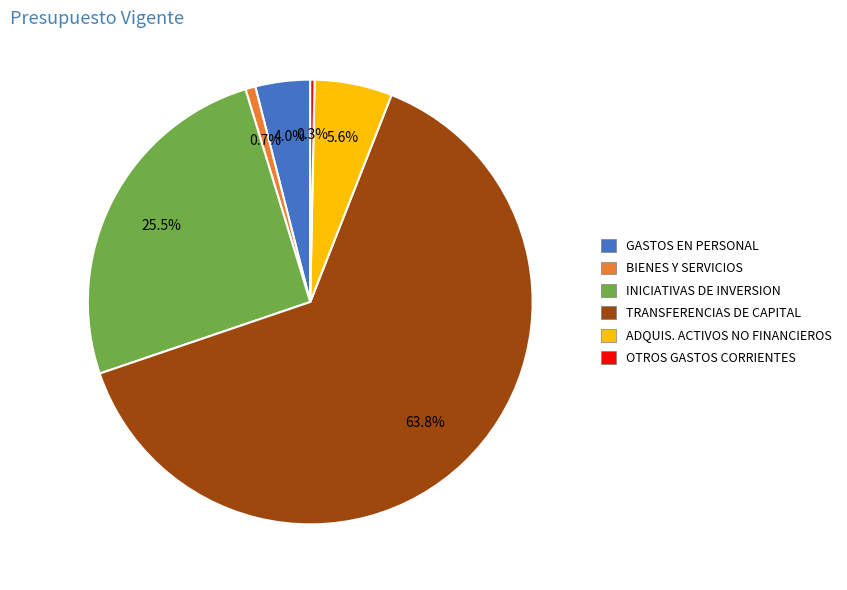

Which has a higher value, ADQUIS. ACTIVOS NO FINANCIEROS or GASTOS EN PERSONAL?

ADQUIS. ACTIVOS NO FINANCIEROS